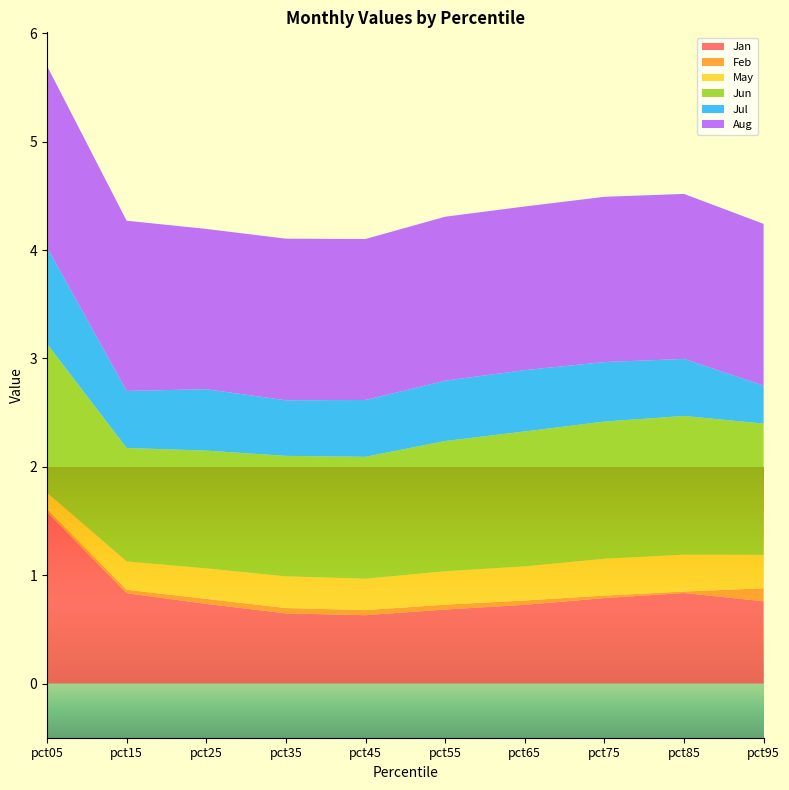

Reading left to right, transcribe all the data shown in this chart.

Jan: 1.6	0.8	0.7	0.6	0.6	0.7	0.7	0.8	0.8	0.8
Feb: 0.0	0.0	0.0	0.0	0.0	0.0	0.0	0.0	0.0	0.1
May: 0.2	0.3	0.3	0.3	0.3	0.3	0.3	0.3	0.3	0.3
Jun: 1.4	1.0	1.1	1.1	1.1	1.2	1.2	1.3	1.3	1.2
Jul: 0.9	0.5	0.6	0.5	0.5	0.6	0.6	0.5	0.5	0.4
Aug: 1.7	1.6	1.5	1.5	1.5	1.5	1.5	1.5	1.5	1.5